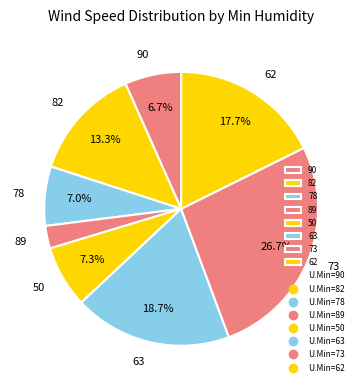

Which slice is the smallest?

89